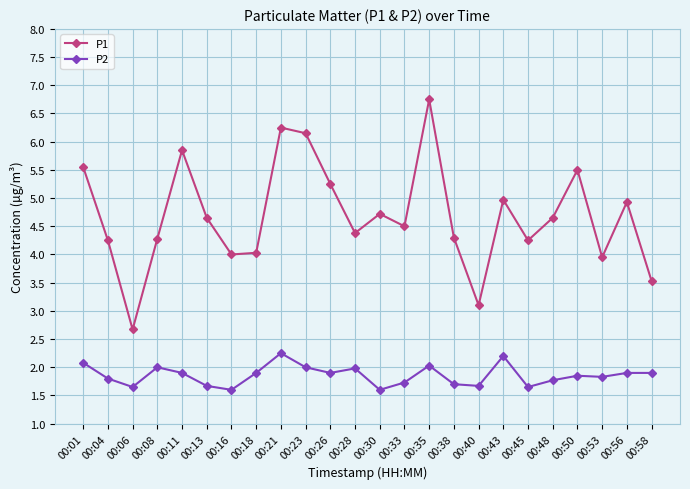

The value of P1 at 00:50 is 7.3. True or false?

False